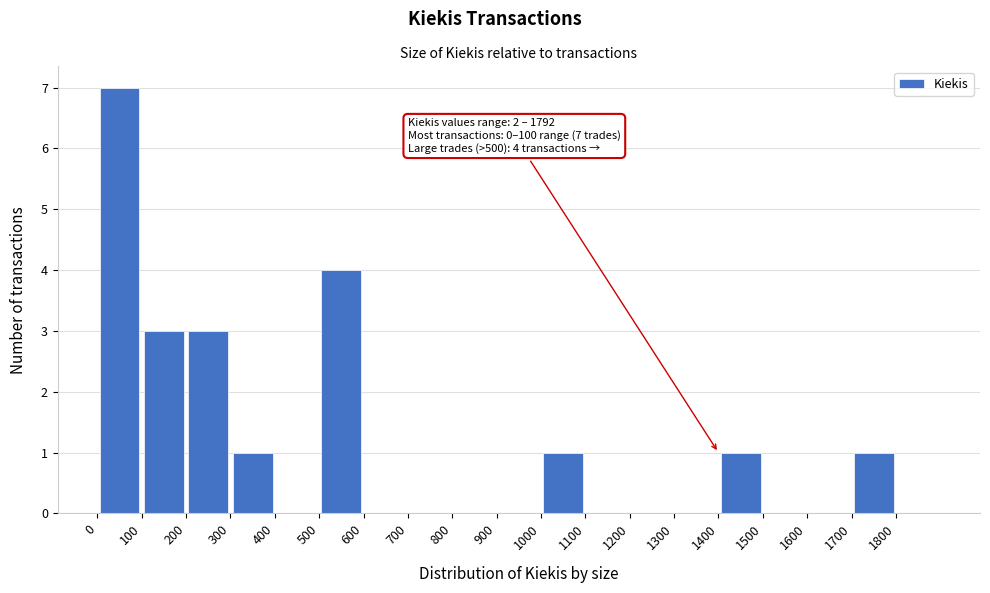

Which range on the x-axis has the tallest bar?

0 to 100